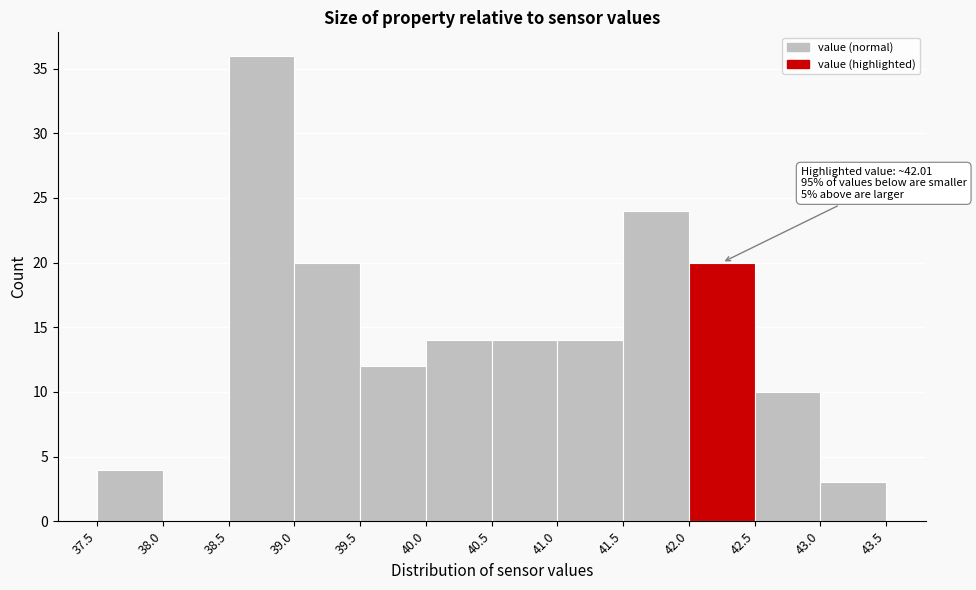

Which range on the x-axis has the tallest bar?

38.5 to 39.0